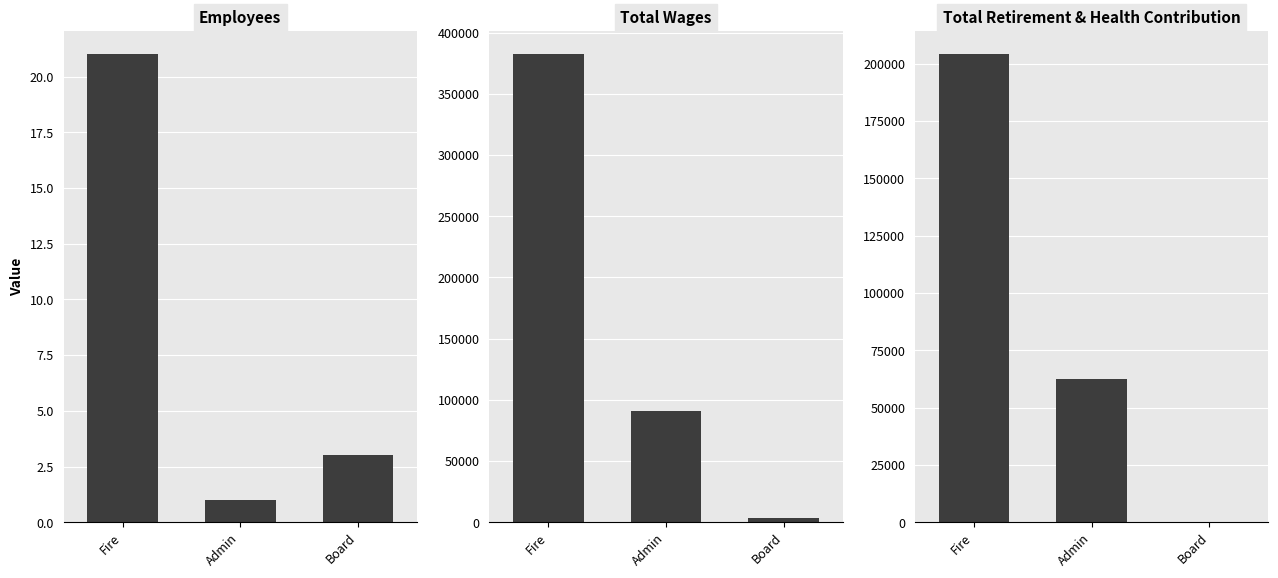

What is the difference between the Total Retirement & Health Contribution values at Fire and Admin?

141456